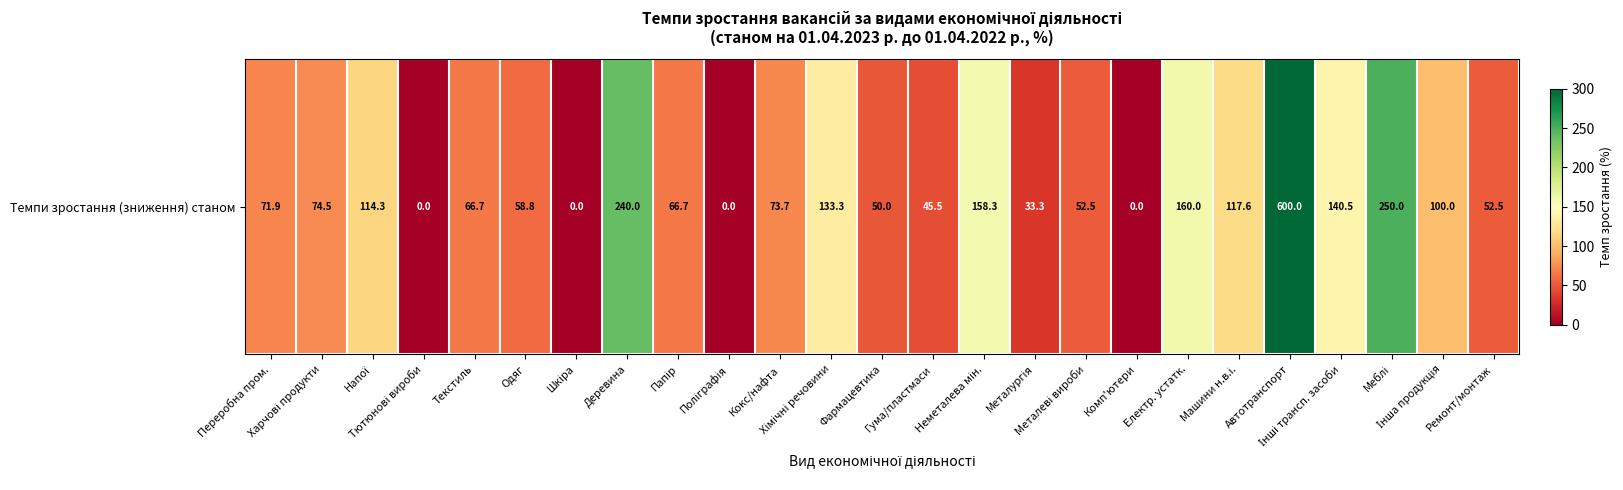

What is the difference between the maximum and minimum values?

600.0